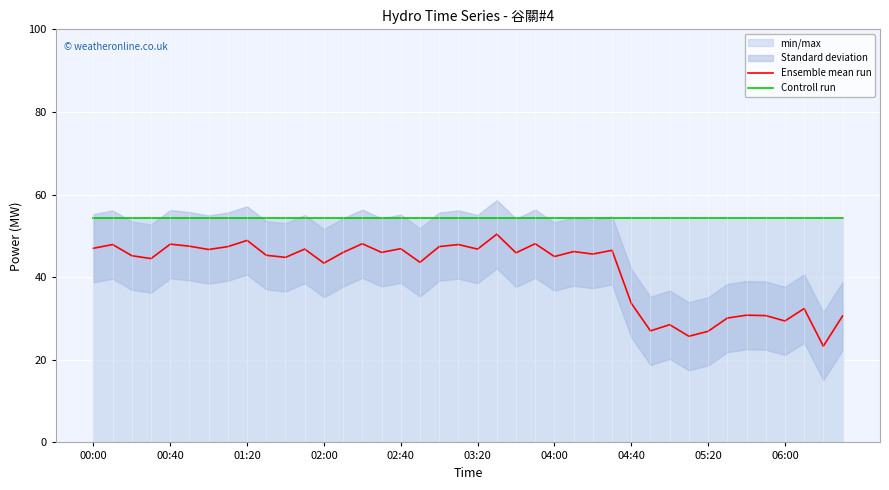

The Ensemble mean run series shows 76.9 at 19. True or false?

False